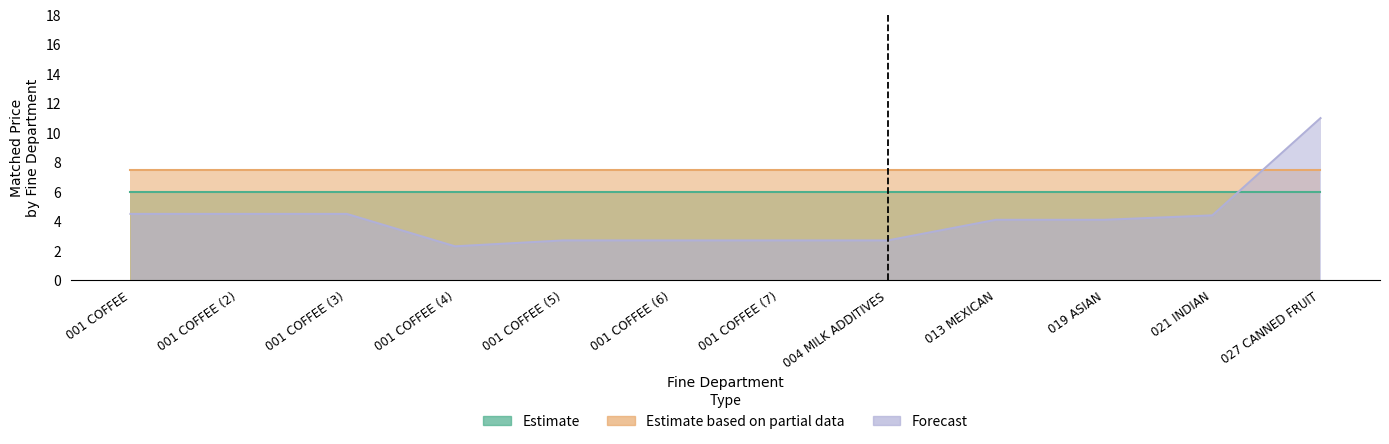

True or false: Estimate has more than 0 interior local peaks.

False